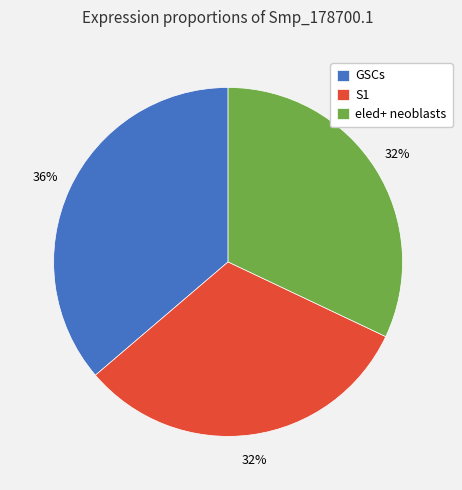

To the nearest percent, what portion does GSCs represent?

36%